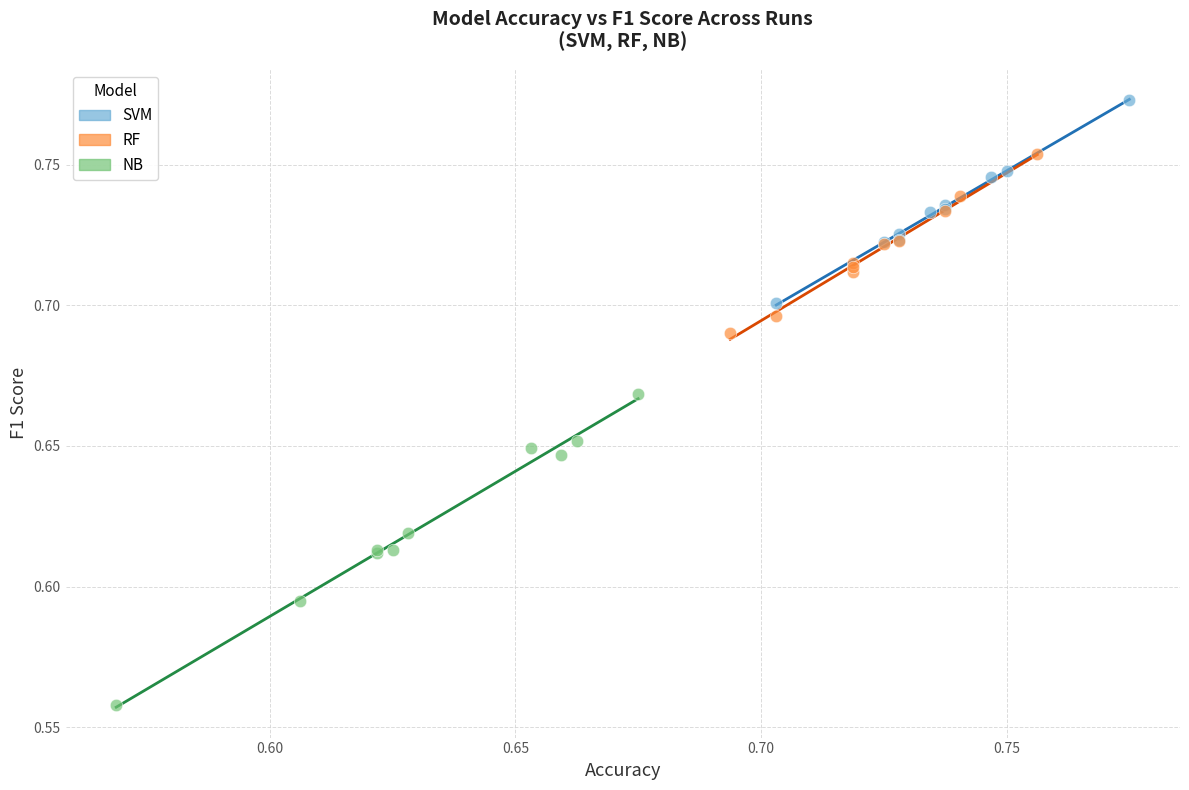

Which series contains the highest Y value?

SVM